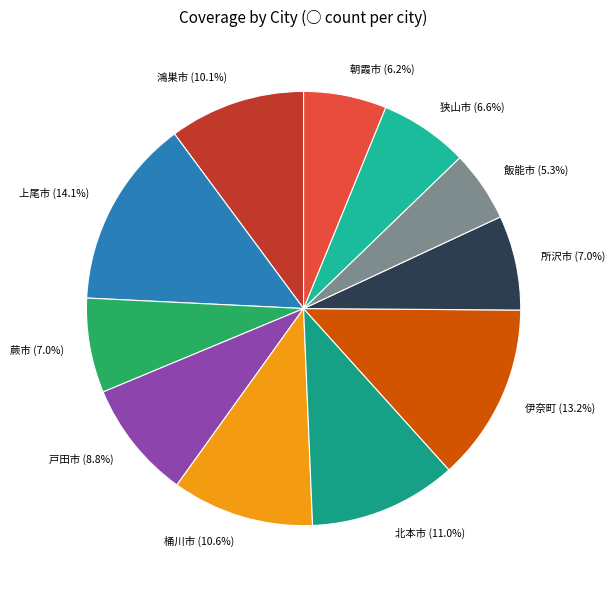

Does 伊奈町 account for over 50% of the chart?

No